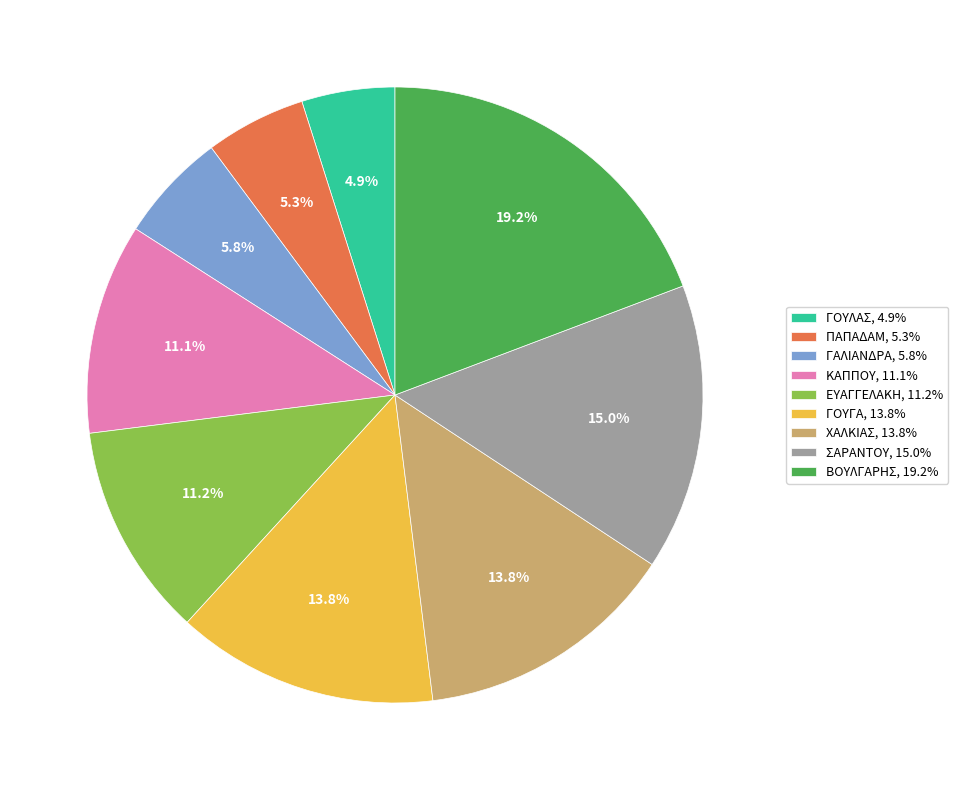

Between ΠΑΠΑΔΑΜ, 5.3% and ΒΟΥΛΓΑΡΗΣ, 19.2%, which is larger?

ΒΟΥΛΓΑΡΗΣ, 19.2%